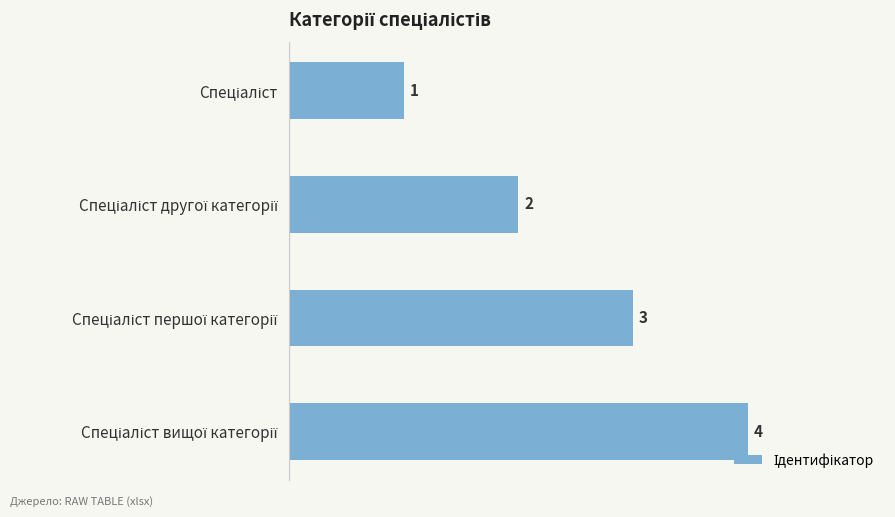

What is the maximum value shown in the chart?

4